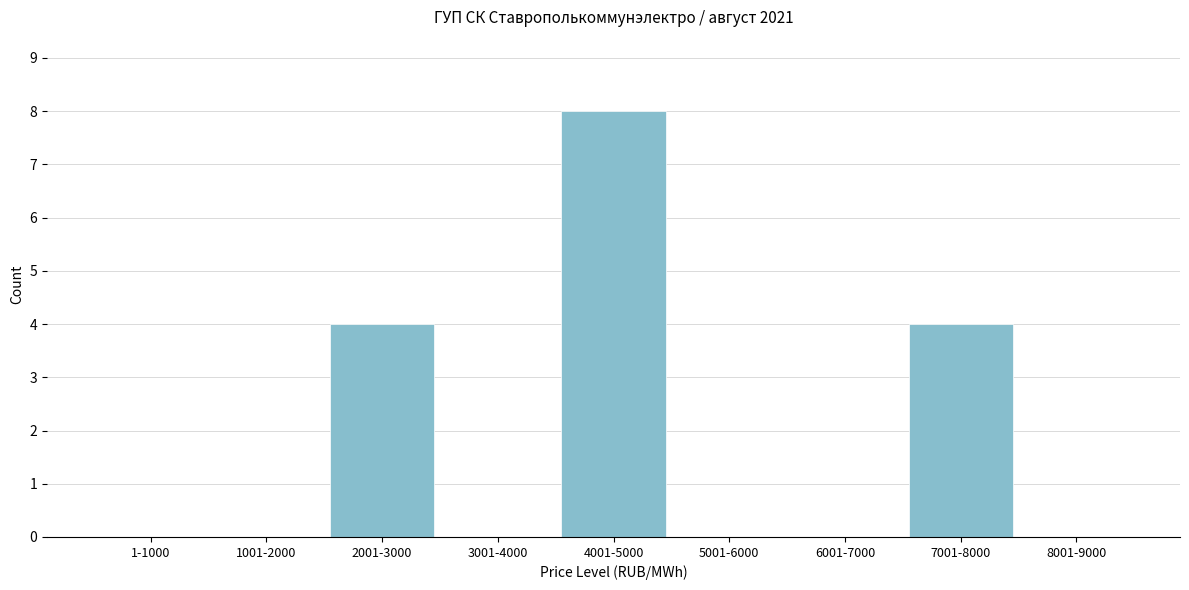

Reading left to right, extract all data points from this chart.

1-1000=0	1001-2000=0	2001-3000=4	3001-4000=0	4001-5000=8	5001-6000=0	6001-7000=0	7001-8000=4	8001-9000=0